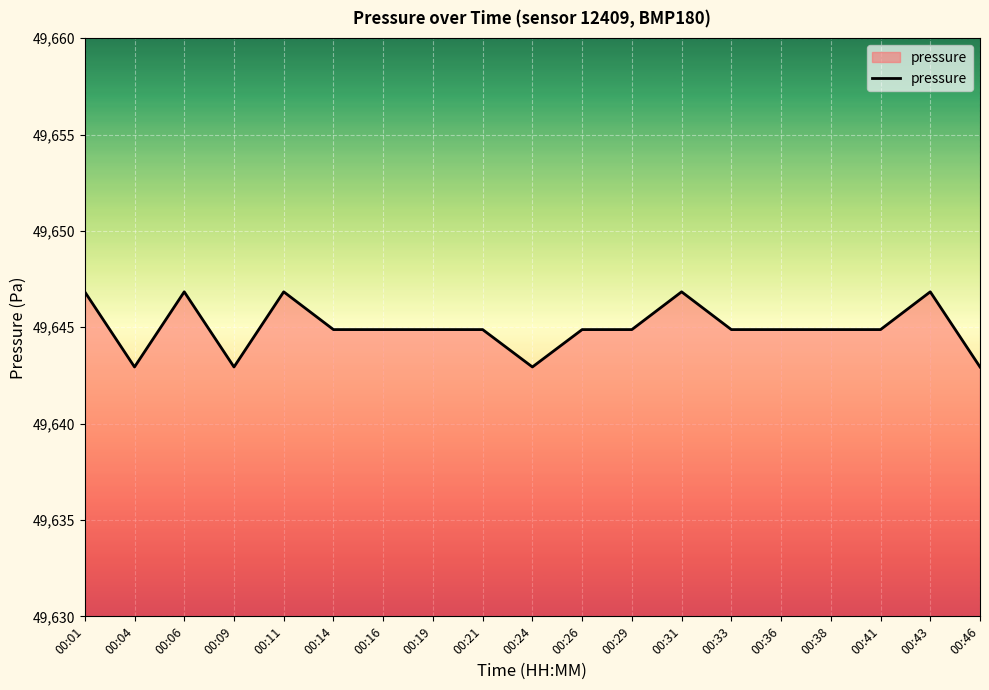

What is the greatest value displayed?

49646.8